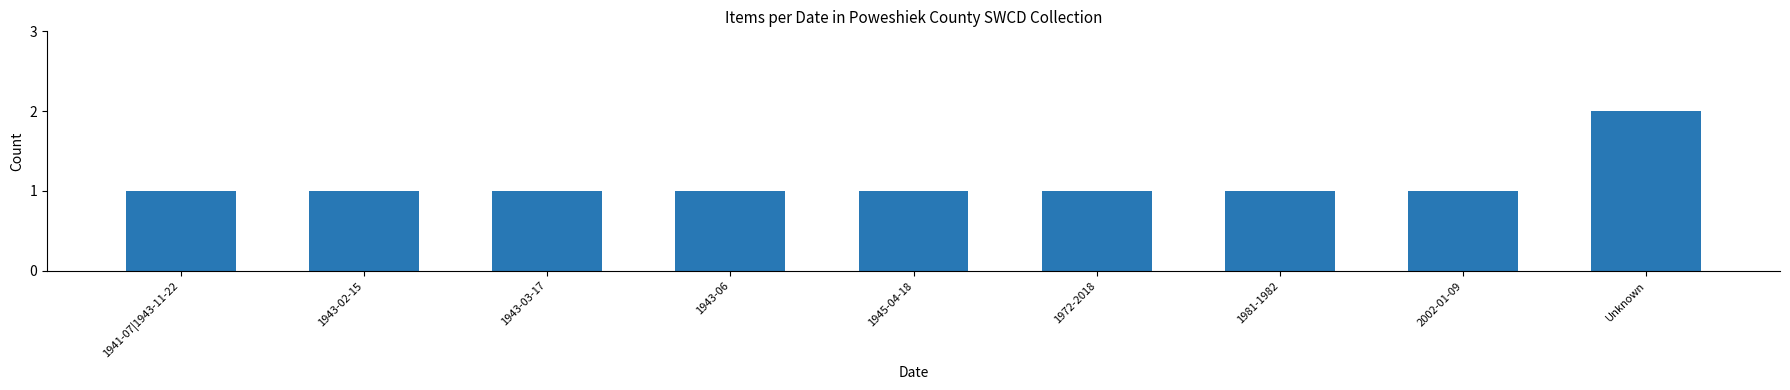

Are the bars horizontal?

No